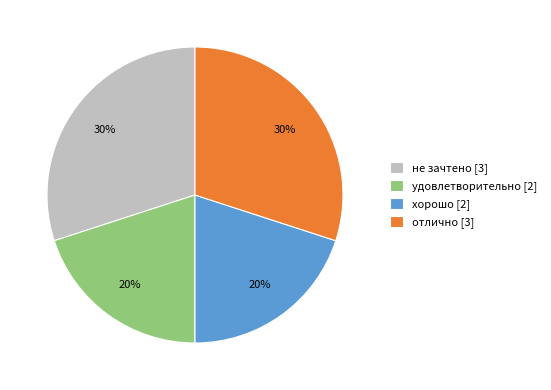

Approximately how many times larger is the value at удовлетворительно [2] compared to не зачтено [3]?

0.7